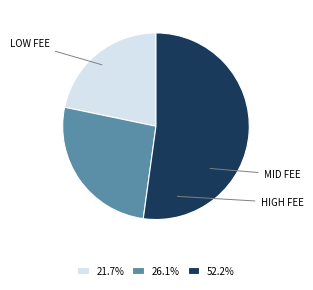

Is there any slice that represents more than half of the pie?

Yes